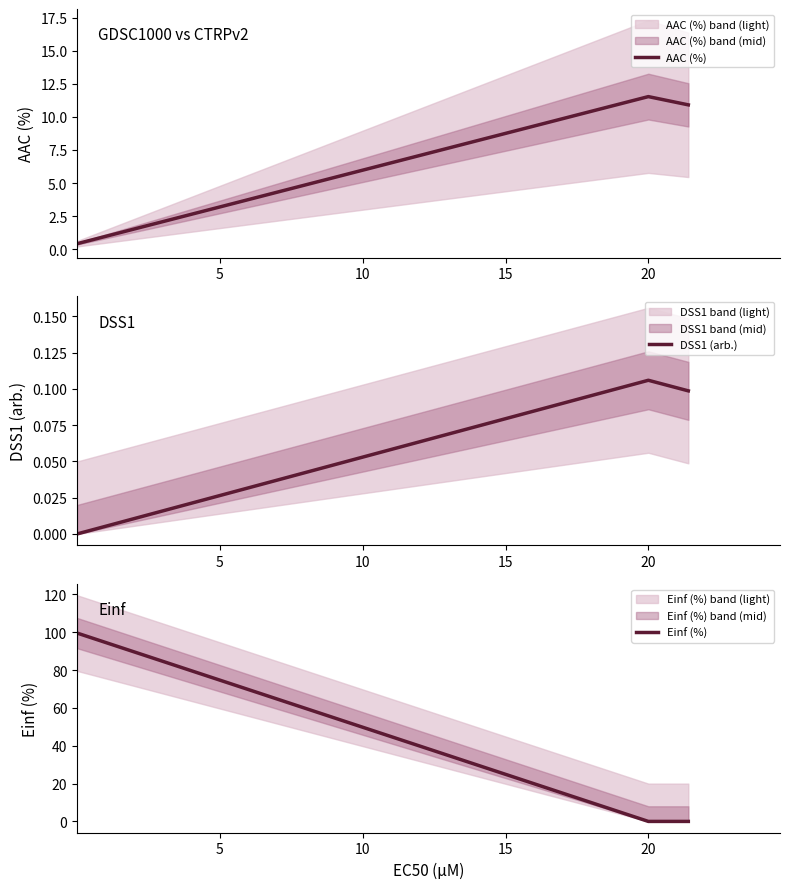

What is the minimum value for AAC (%)?

0.4